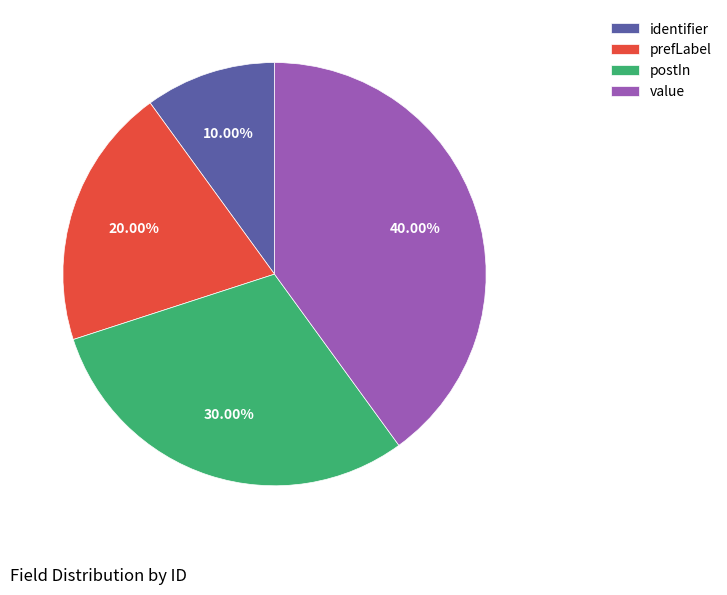

To the nearest percent, what is the combined percentage of value and identifier?

50%